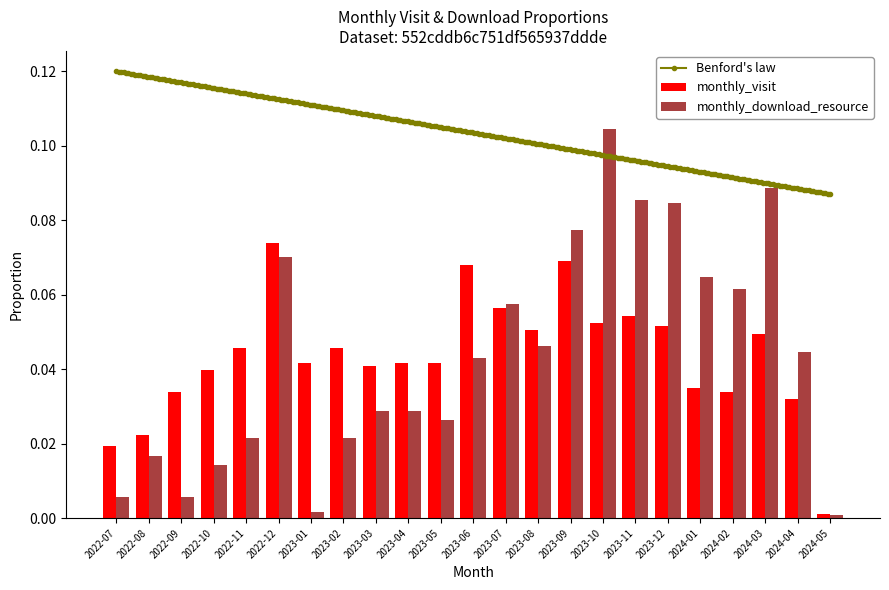

Between 2022-08 and 2023-12, which series saw the biggest shift?

monthly_download_resource